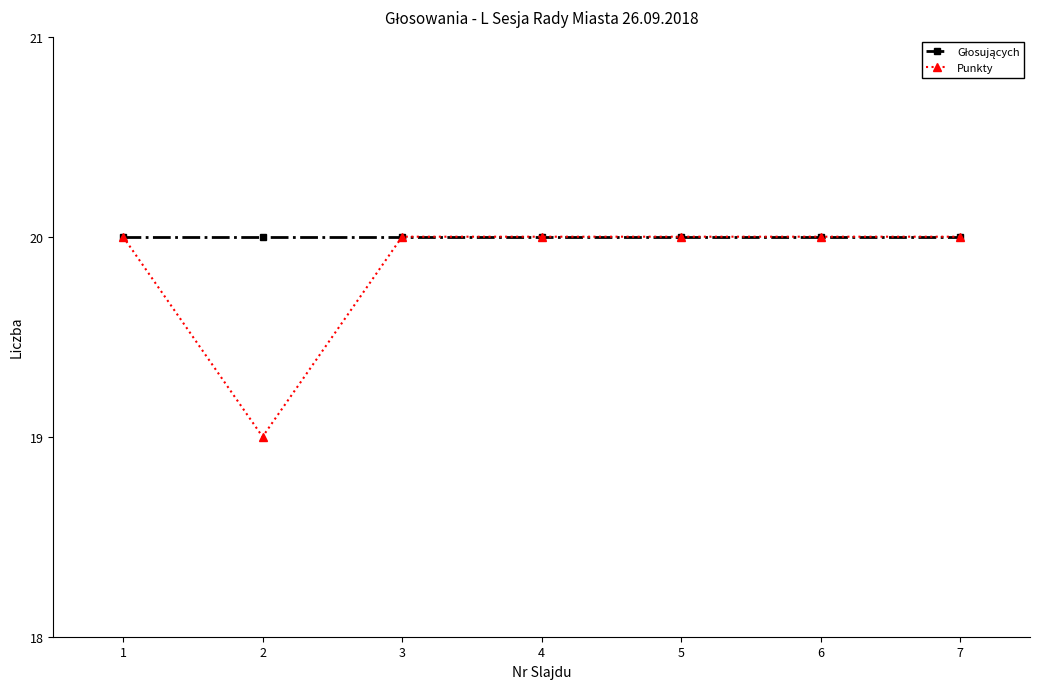

What is the smallest value displayed?

19